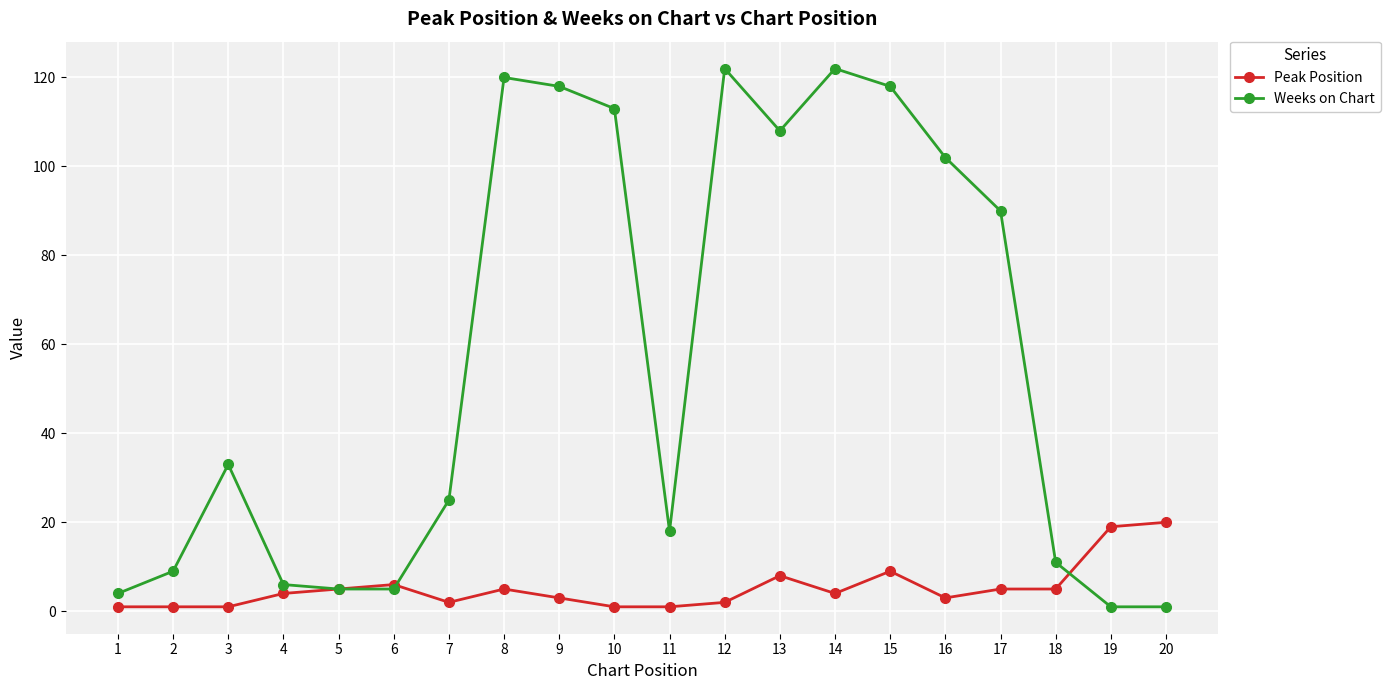

How many data points in Weeks on Chart are less than 33?

10